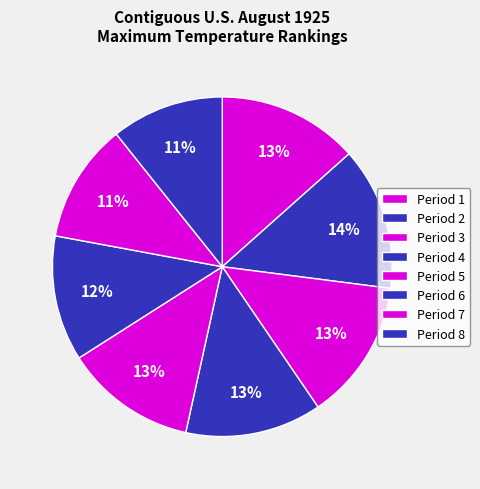

To the nearest percent, what is the average slice percentage?

12%